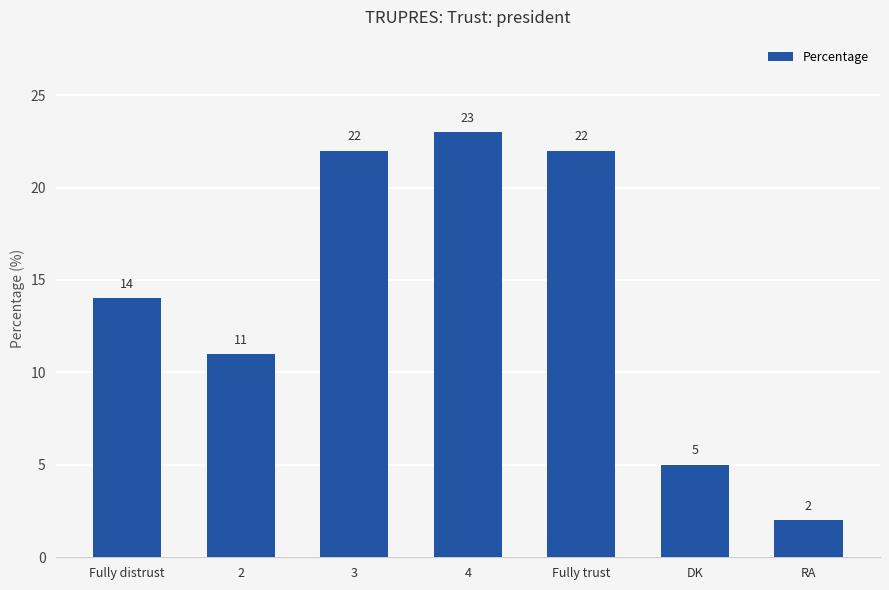

Is it true that the value at DK is 3?

False